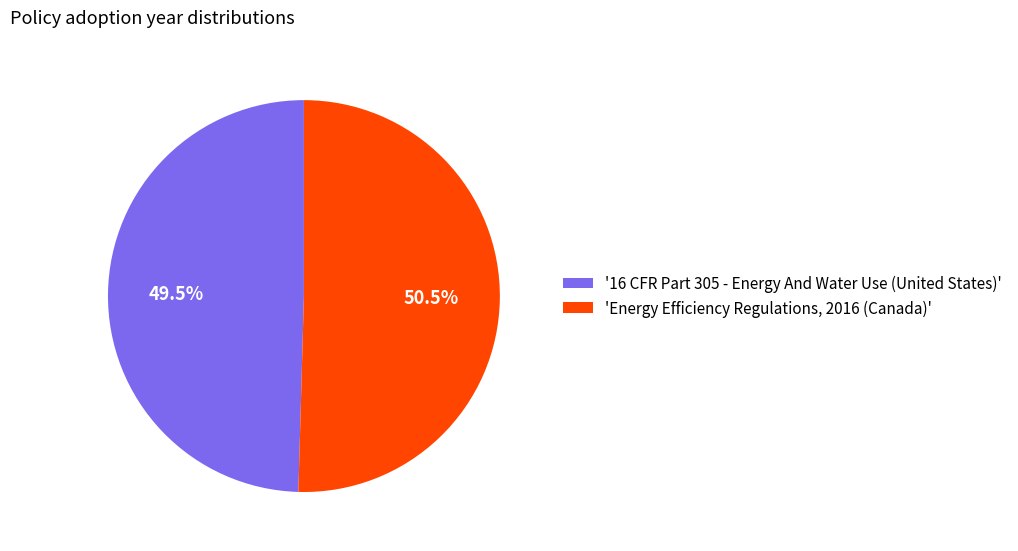

What is the majority slice?

'Energy Efficiency Regulations, 2016 (Canada)'